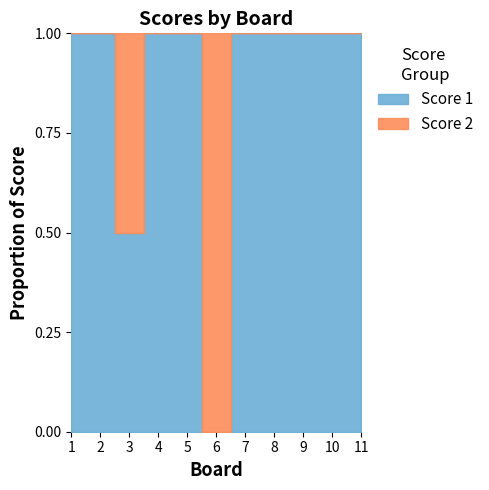

Which series has the largest total across all categories?

Score 1